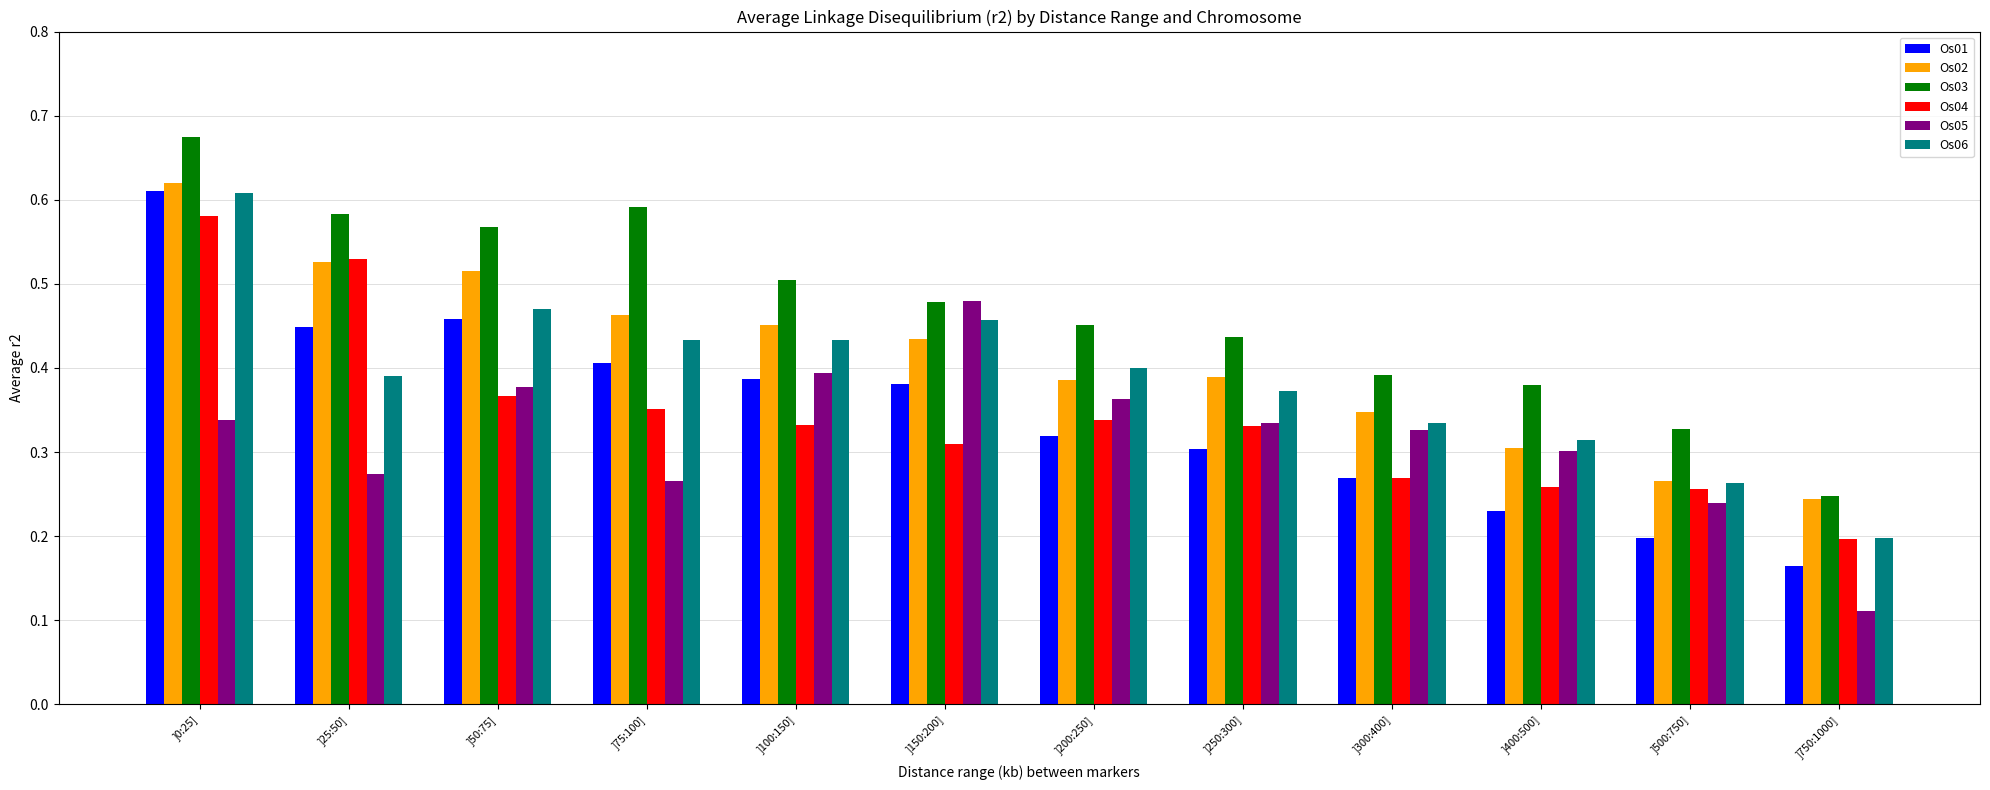

Which label corresponds to the largest value in the chart?

]0:25]